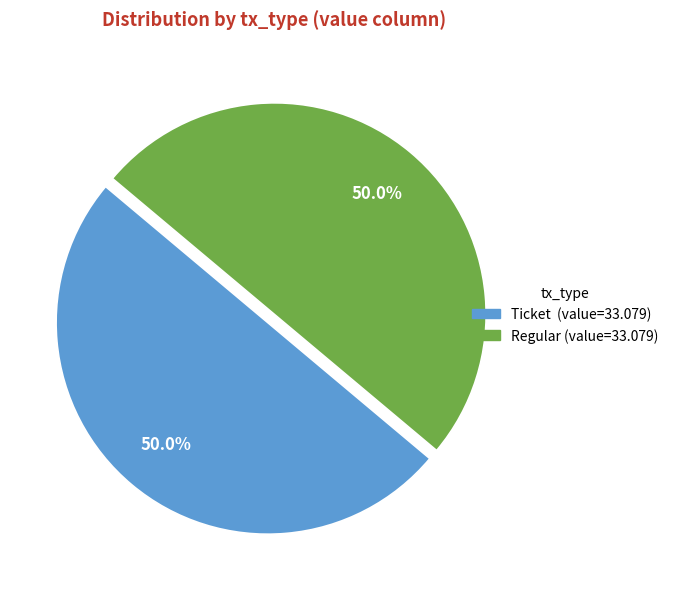

What percentage is NOT represented by Ticket (value=33.079)?

50.0%